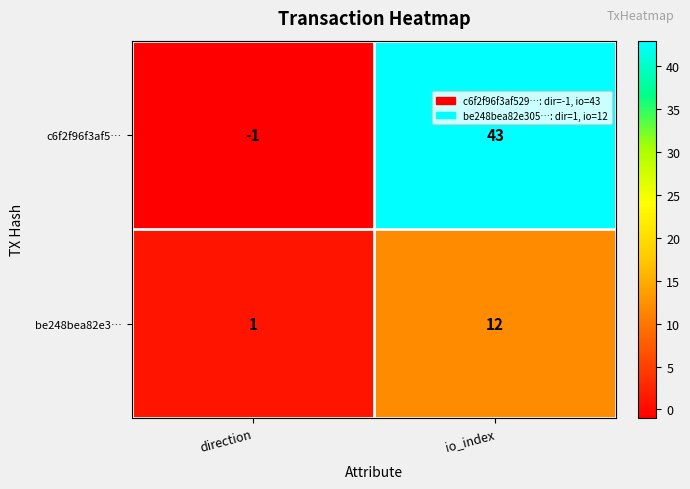

What is the sum of the be248bea82e3… values at direction and io_index?

13